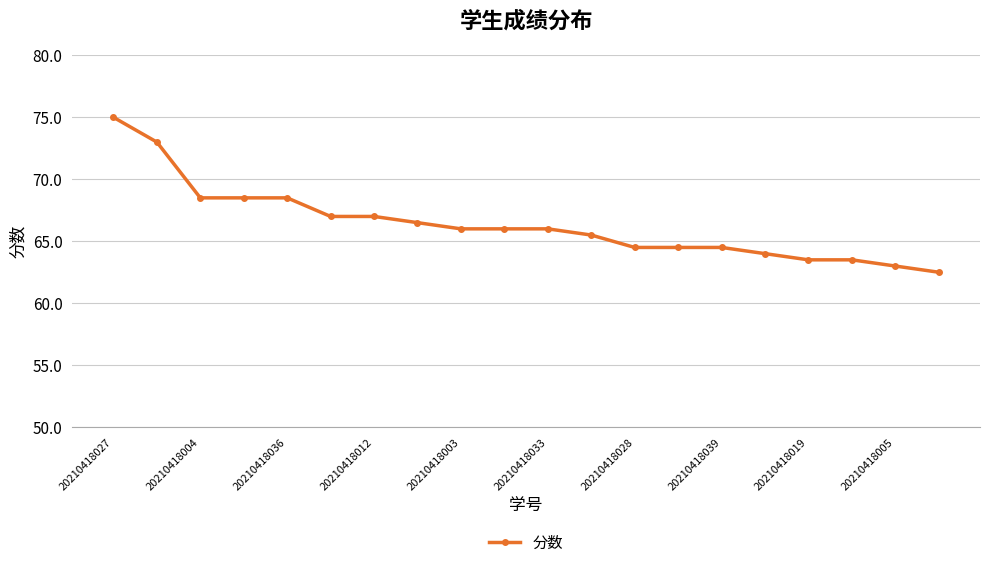

What is the greatest value displayed?

75.0